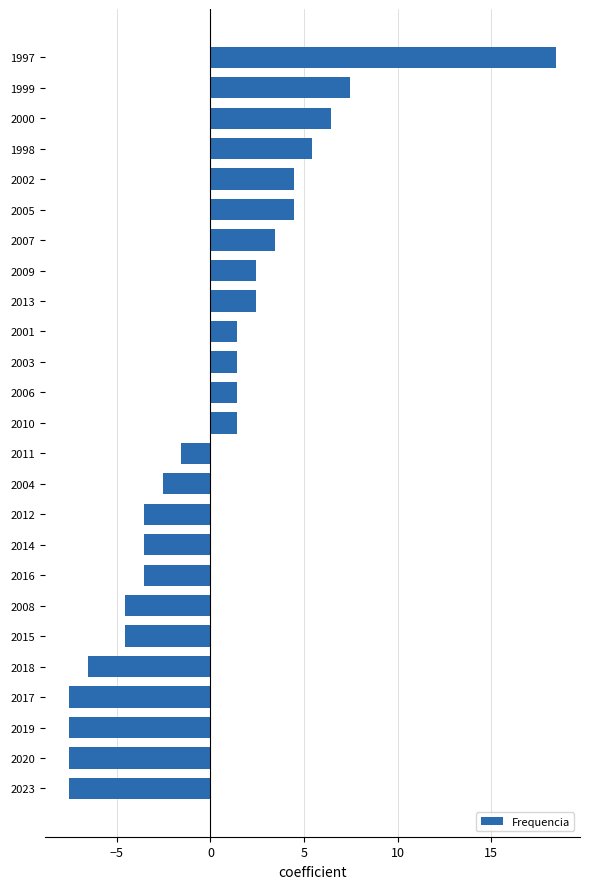

Is it true that the value at 2019 is -4.7?

False